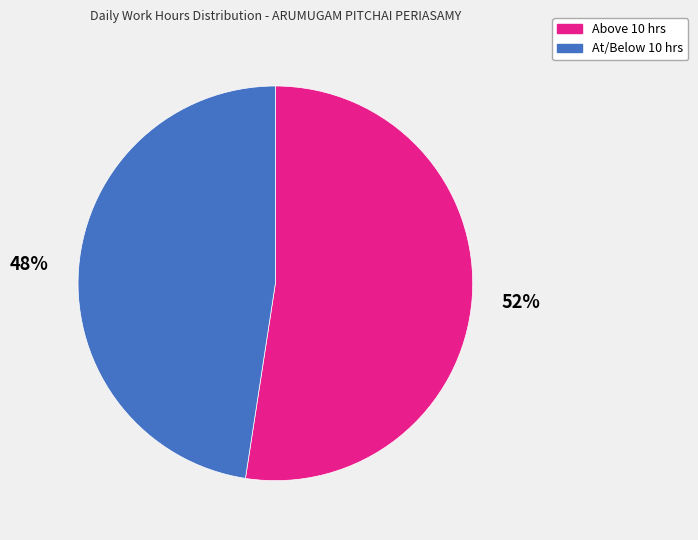

To the nearest percent, what is the combined percentage of Above 10 hrs and At/Below 10 hrs?

100%